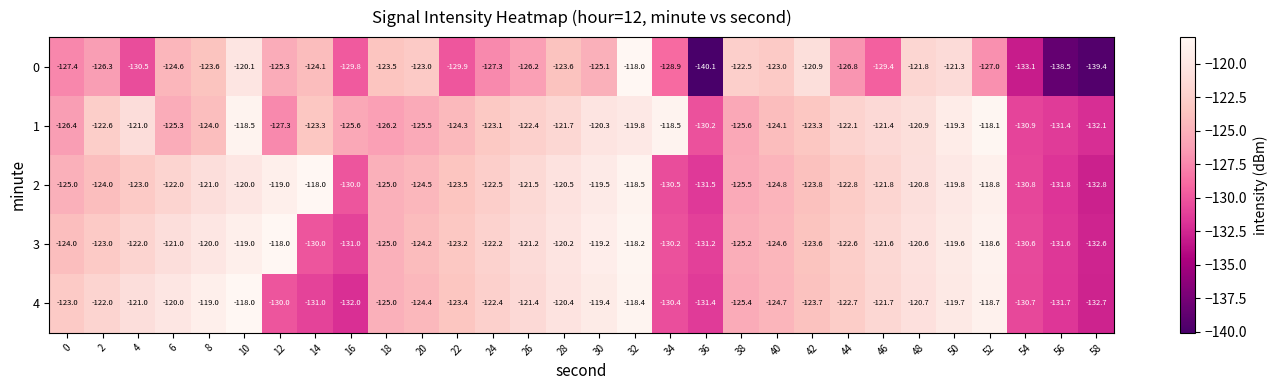

What is the difference between the maximum and minimum values in the 4 series?

14.7